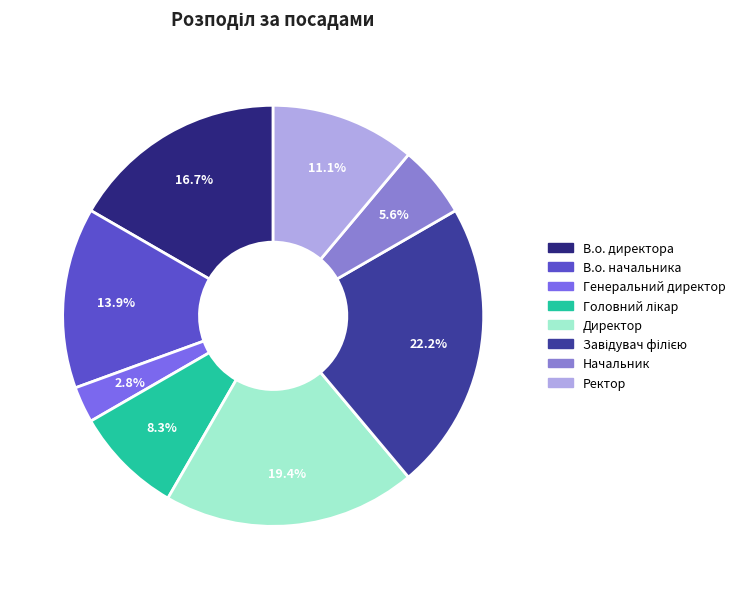

Does any single category account for the majority?

No